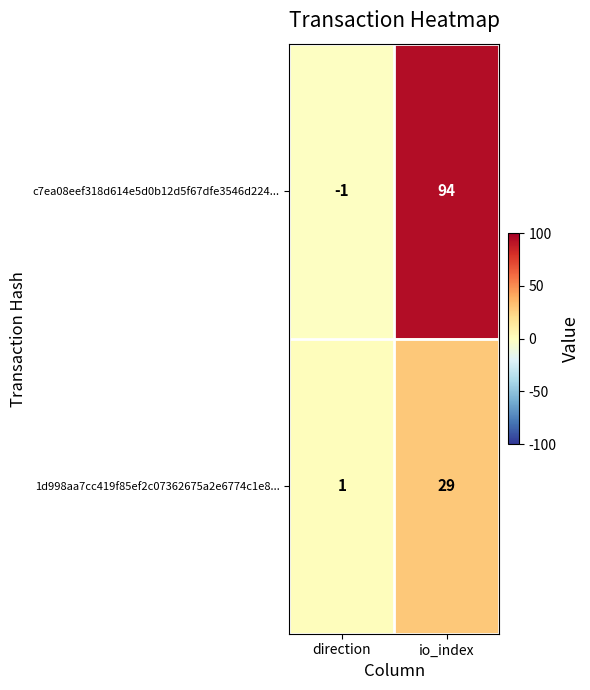

Which series has the largest range (max minus min)?

c7ea08eef318d614e5d0b12d5f67dfe3546d224...